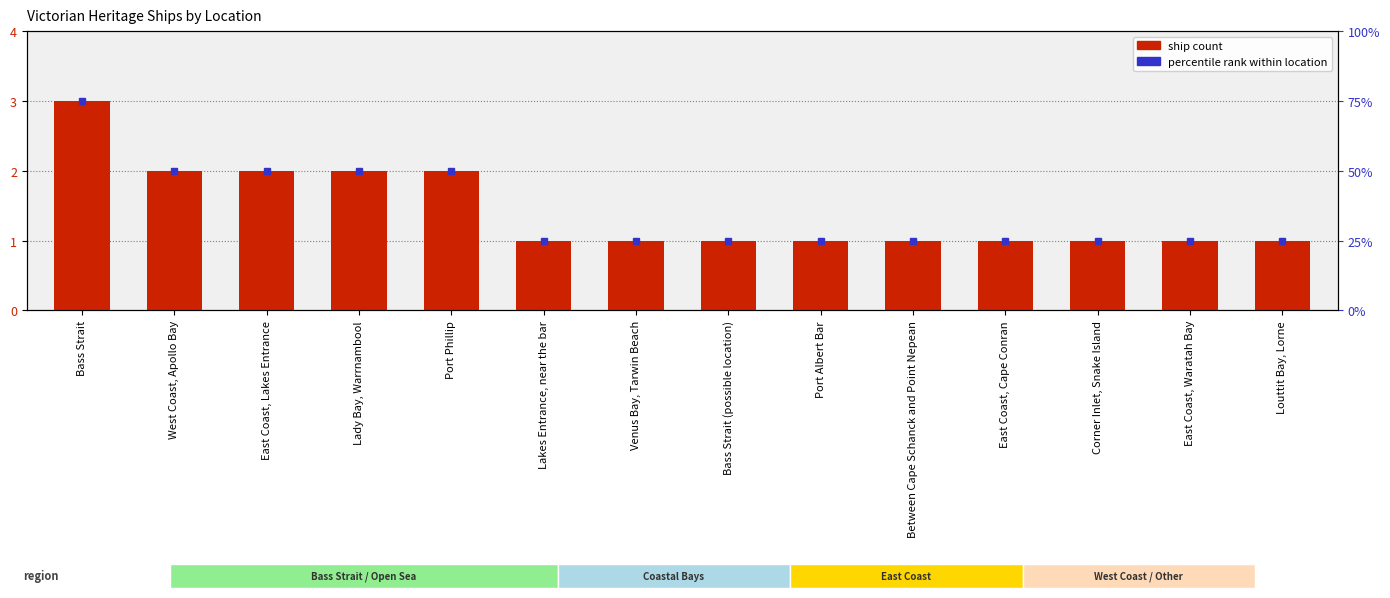

What is the maximum value shown in the chart?

3